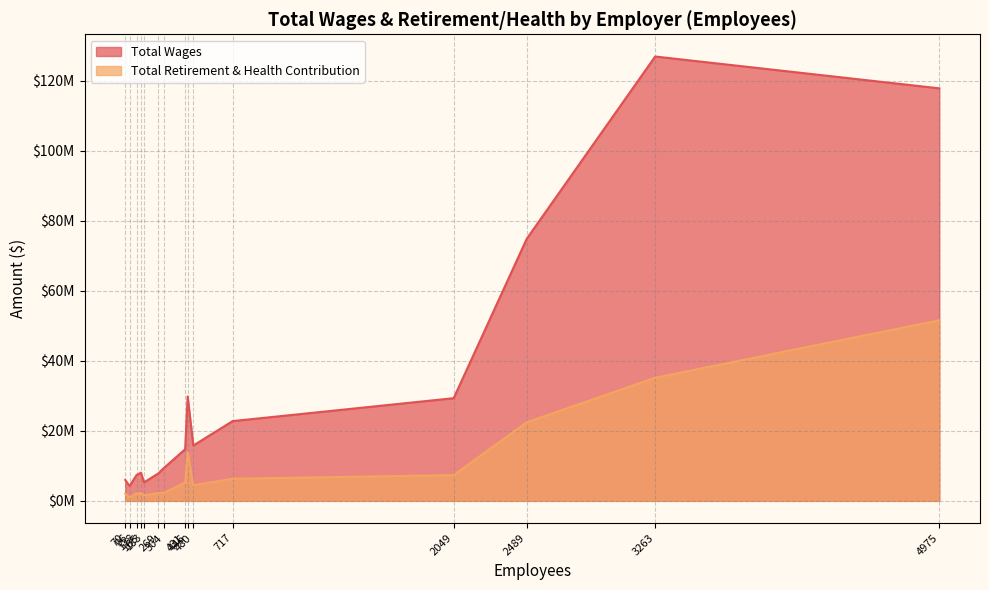

Which series has the widest spread of values?

Total Wages